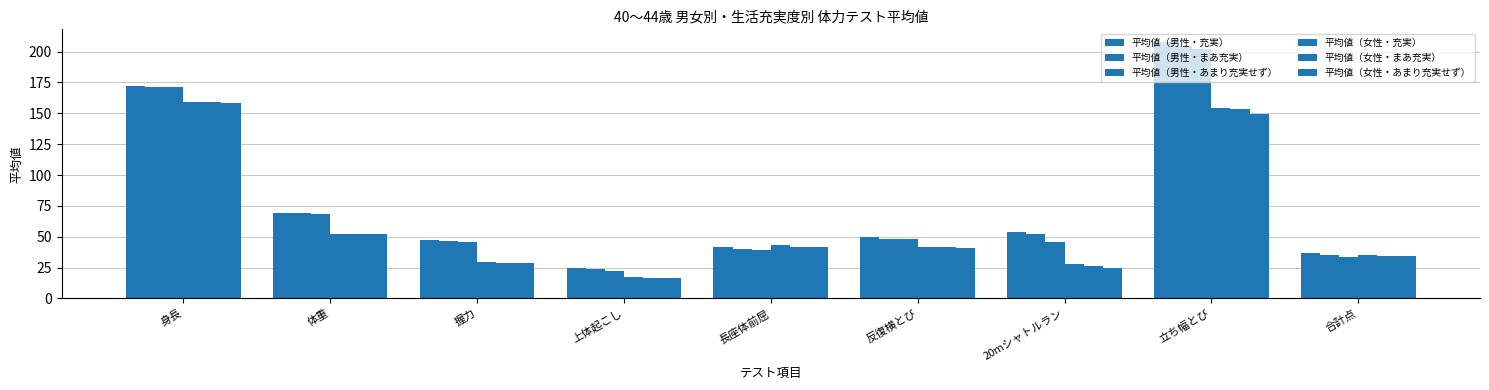

How many bars are there in total?

54